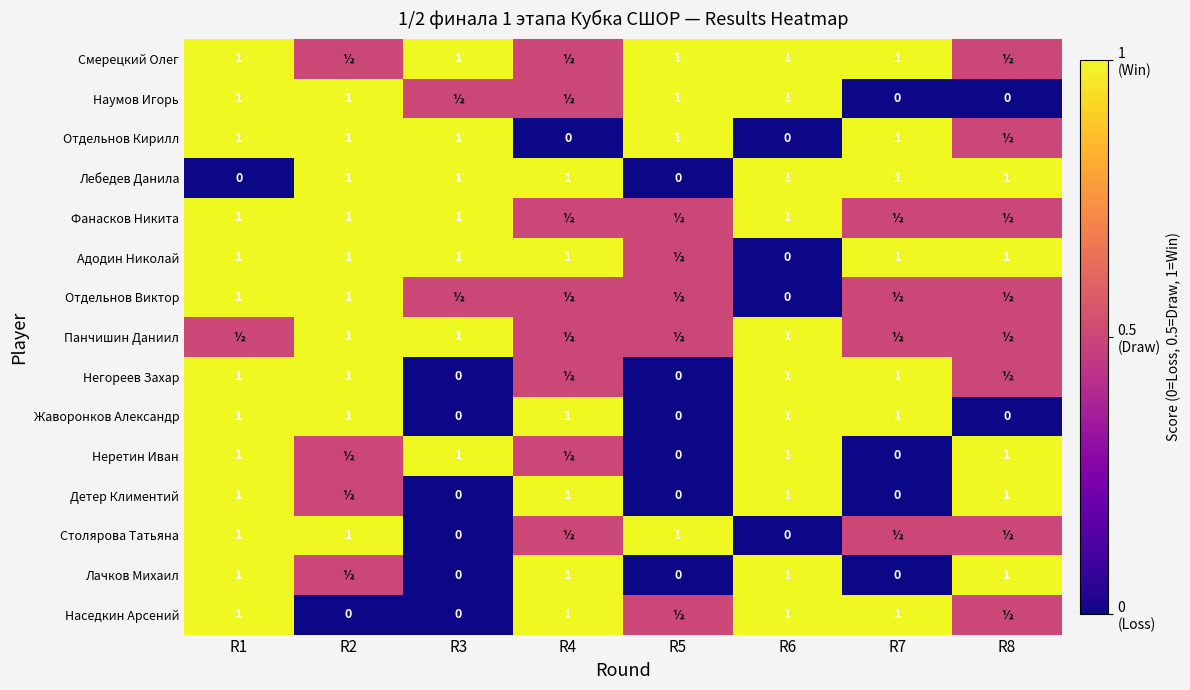

How many Жаворонков Александр values are between 0 and 1?

8